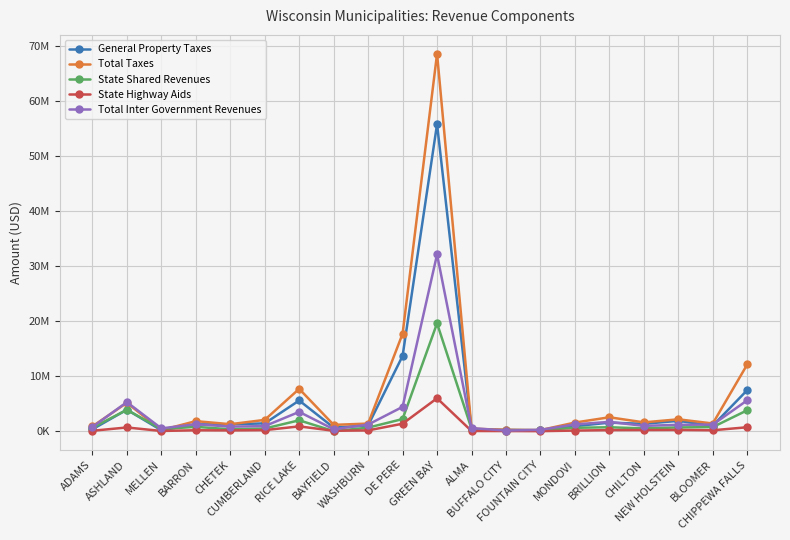

Which has a higher value, MONDOVI or RICE LAKE?

RICE LAKE